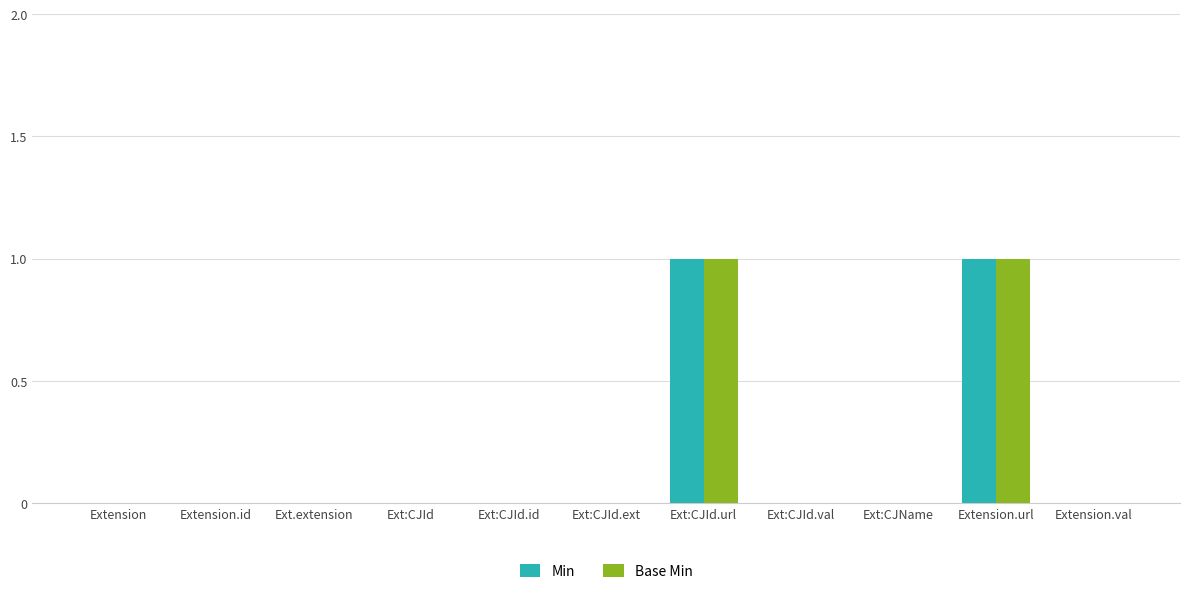

Reading left to right, extract all data points from this chart.

Min: Extension=0	Extension.id=0	Ext.extension=0	Ext:CJId=0	Ext:CJId.id=0	Ext:CJId.ext=0	Ext:CJId.url=1	Ext:CJId.val=0	Ext:CJName=0	Extension.url=1	Extension.val=0
Base Min: Extension=0	Extension.id=0	Ext.extension=0	Ext:CJId=0	Ext:CJId.id=0	Ext:CJId.ext=0	Ext:CJId.url=1	Ext:CJId.val=0	Ext:CJName=0	Extension.url=1	Extension.val=0